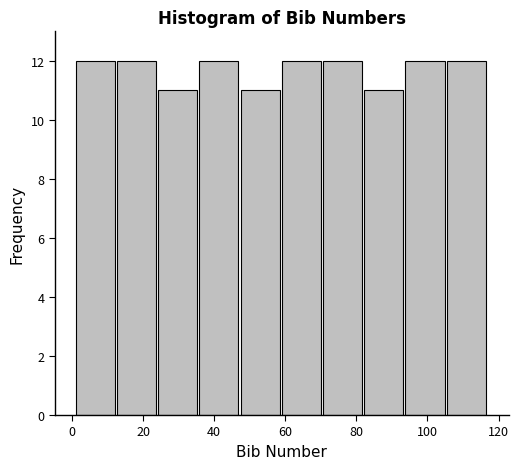

Reading left to right, transcribe this chart: for each bar, give the range it covers on the x-axis and its height. Neither the bar edges nor the heights are printed on the chart, so give them approximately, as read against the axes.

1.0 to 12.6: 12
12.6 to 24.2: 12
24.2 to 35.8: 11
35.8 to 47.4: 12
47.4 to 59.0: 11
59.0 to 70.6: 12
70.6 to 82.2: 12
82.2 to 93.8: 11
93.8 to 105.4: 12
105.4 to 117.0: 12